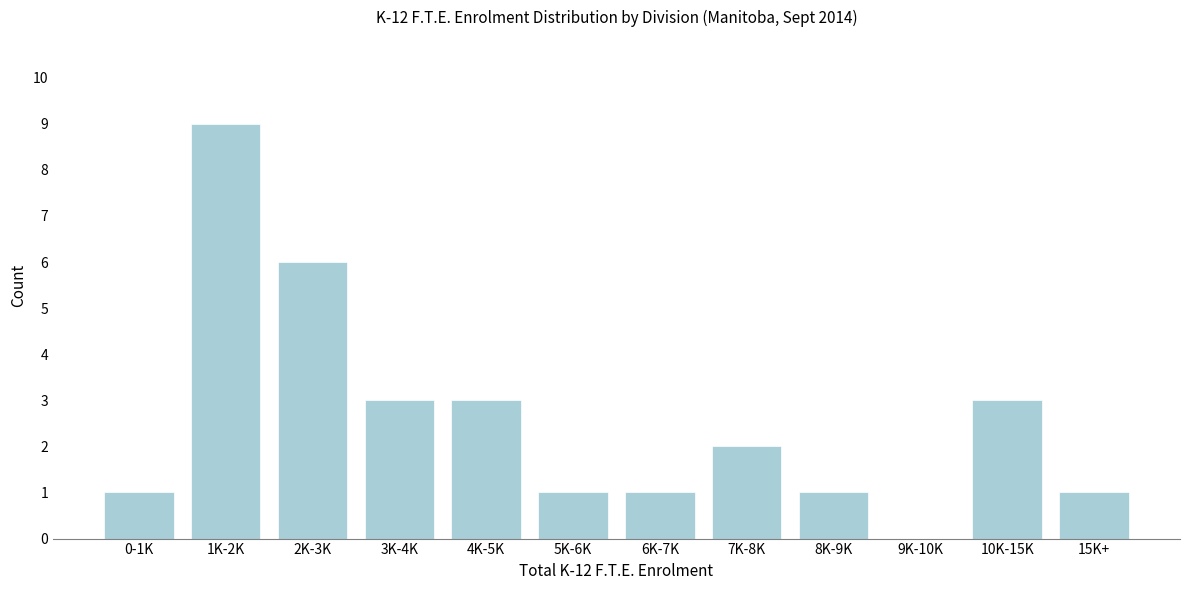

Reading left to right, extract all data points from this chart.

0-1K=1	1K-2K=9	2K-3K=6	3K-4K=3	4K-5K=3	5K-6K=1	6K-7K=1	7K-8K=2	8K-9K=1	9K-10K=0	10K-15K=3	15K+=1